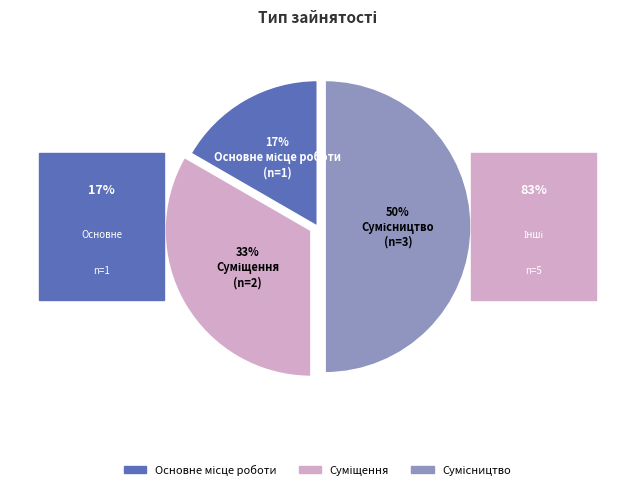

To the nearest percent, what is the average slice percentage?

33%